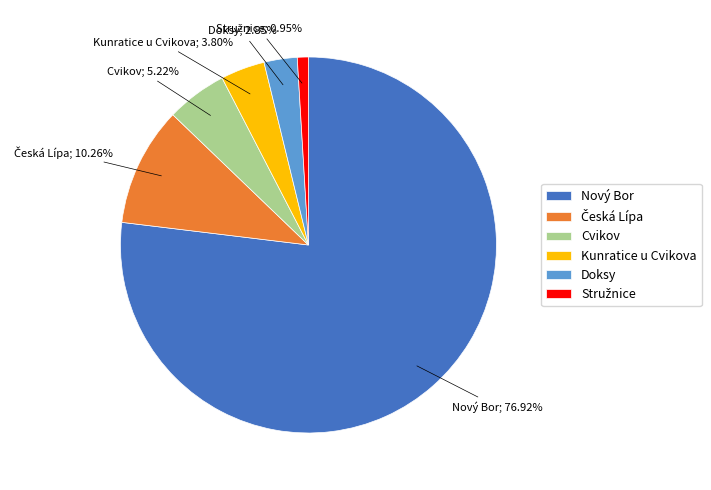

What is the ratio of the value at Doksy to the value at Cvikov?

0.5